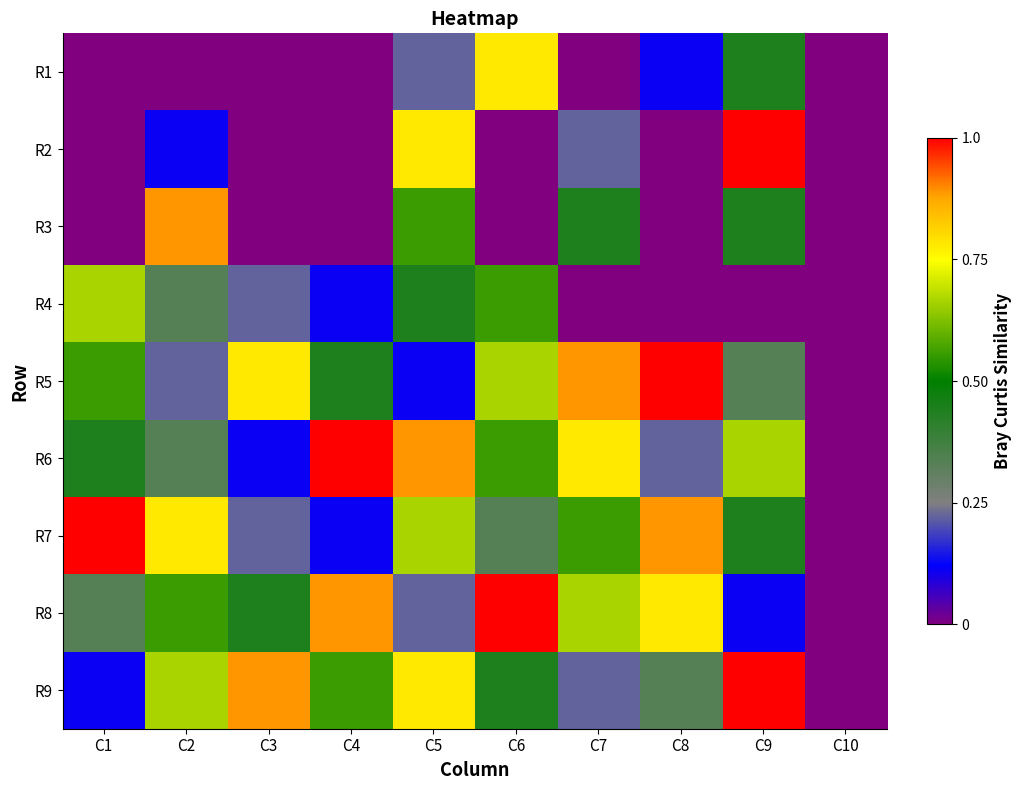

Reading right to left, extract all data points from this chart.

R1: C10=0.0	C9=0.4	C8=0.1	C7=0.0	C6=0.8	C5=0.2	C4=0.0	C3=0.0	C2=0.0	C1=0.0
R2: C10=0.0	C9=1.0	C8=0.0	C7=0.2	C6=0.0	C5=0.8	C4=0.0	C3=0.0	C2=0.1	C1=0.0
R3: C10=0.0	C9=0.4	C8=0.0	C7=0.4	C6=0.0	C5=0.6	C4=0.0	C3=0.0	C2=0.9	C1=0.0
R4: C10=0.0	C9=0.0	C8=0.0	C7=0.0	C6=0.6	C5=0.4	C4=0.1	C3=0.2	C2=0.3	C1=0.7
R5: C10=0.0	C9=0.3	C8=1.0	C7=0.9	C6=0.7	C5=0.1	C4=0.4	C3=0.8	C2=0.2	C1=0.6
R6: C10=0.0	C9=0.7	C8=0.2	C7=0.8	C6=0.6	C5=0.9	C4=1.0	C3=0.1	C2=0.3	C1=0.4
R7: C10=0.0	C9=0.4	C8=0.9	C7=0.6	C6=0.3	C5=0.7	C4=0.1	C3=0.2	C2=0.8	C1=1.0
R8: C10=0.0	C9=0.1	C8=0.8	C7=0.7	C6=1.0	C5=0.2	C4=0.9	C3=0.4	C2=0.6	C1=0.3
R9: C10=0.0	C9=1.0	C8=0.3	C7=0.2	C6=0.4	C5=0.8	C4=0.6	C3=0.9	C2=0.7	C1=0.1